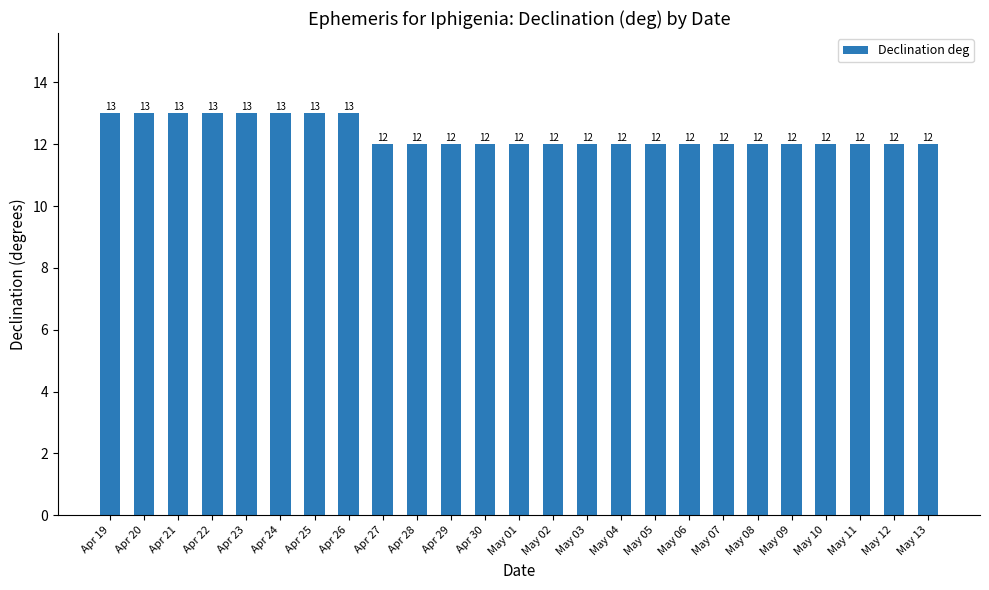

What is the minimum value shown in the chart?

12